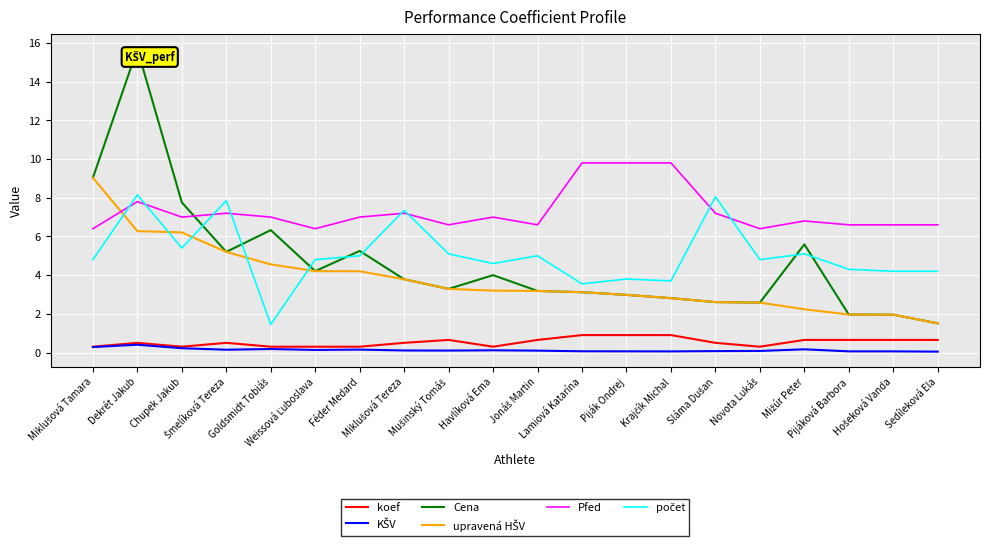

What position from the left is Chupek Jakub?

3